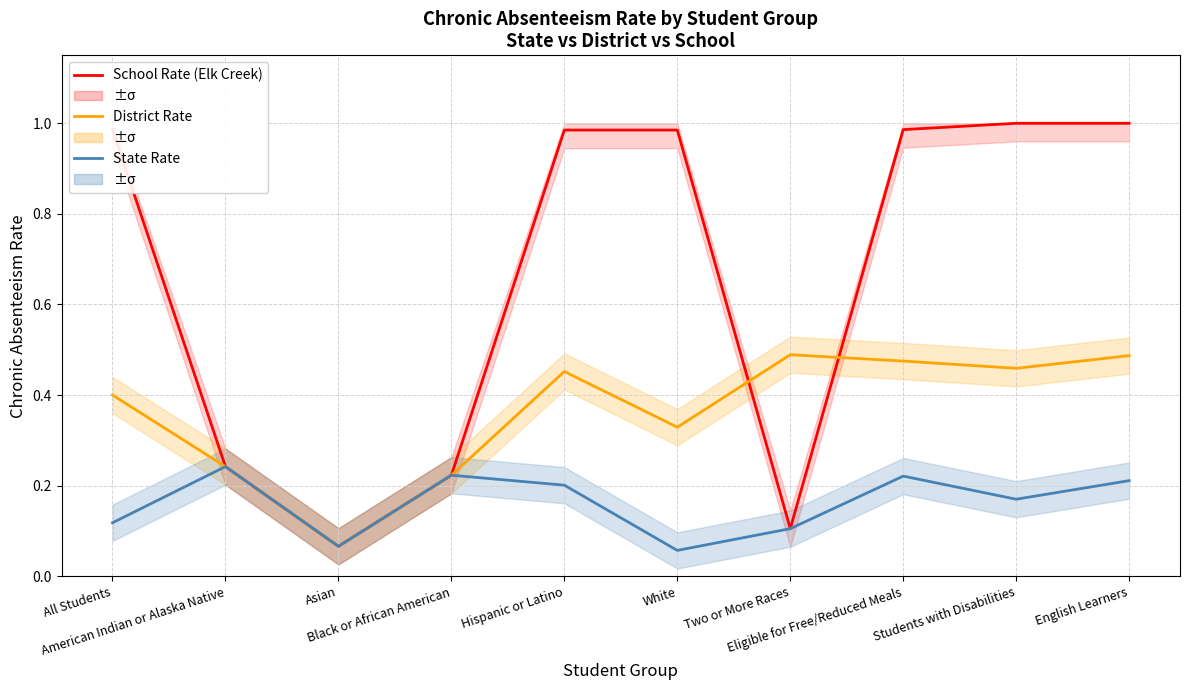

Does the chart have visible grid lines?

Yes